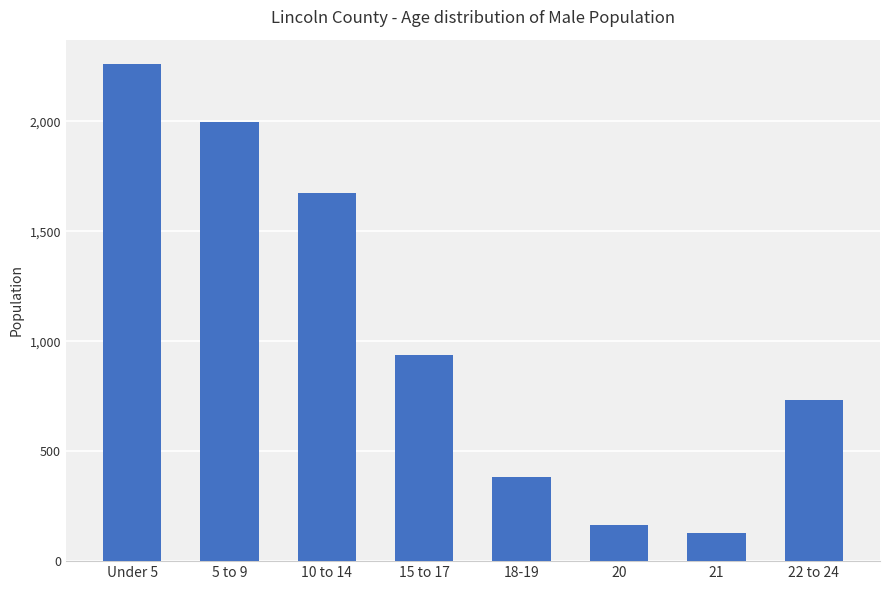

How many values are below 938?

4